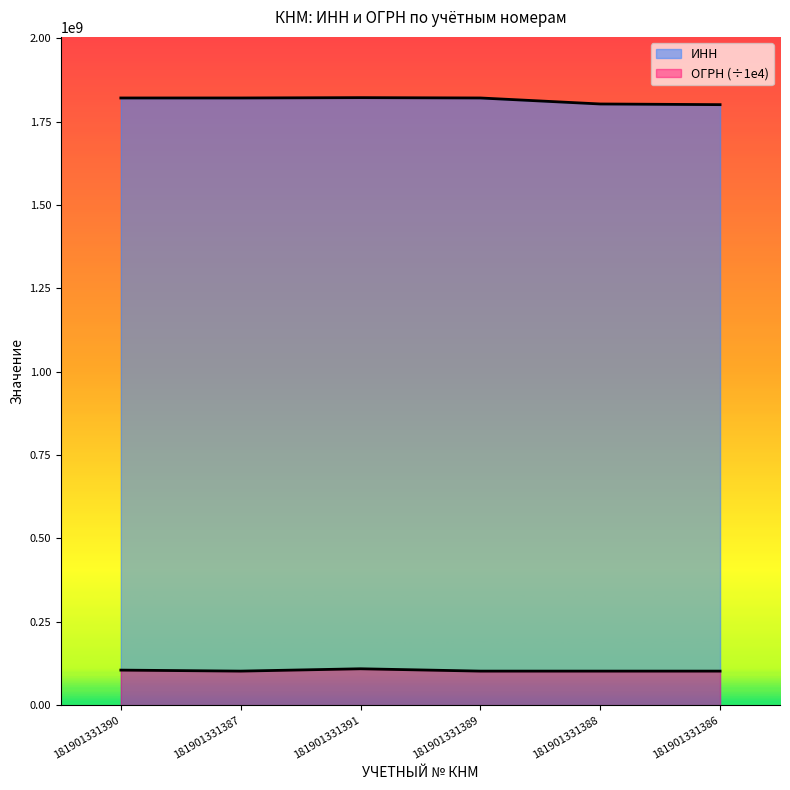

True or false: ОГРН and ИНН intersect in this chart.

False